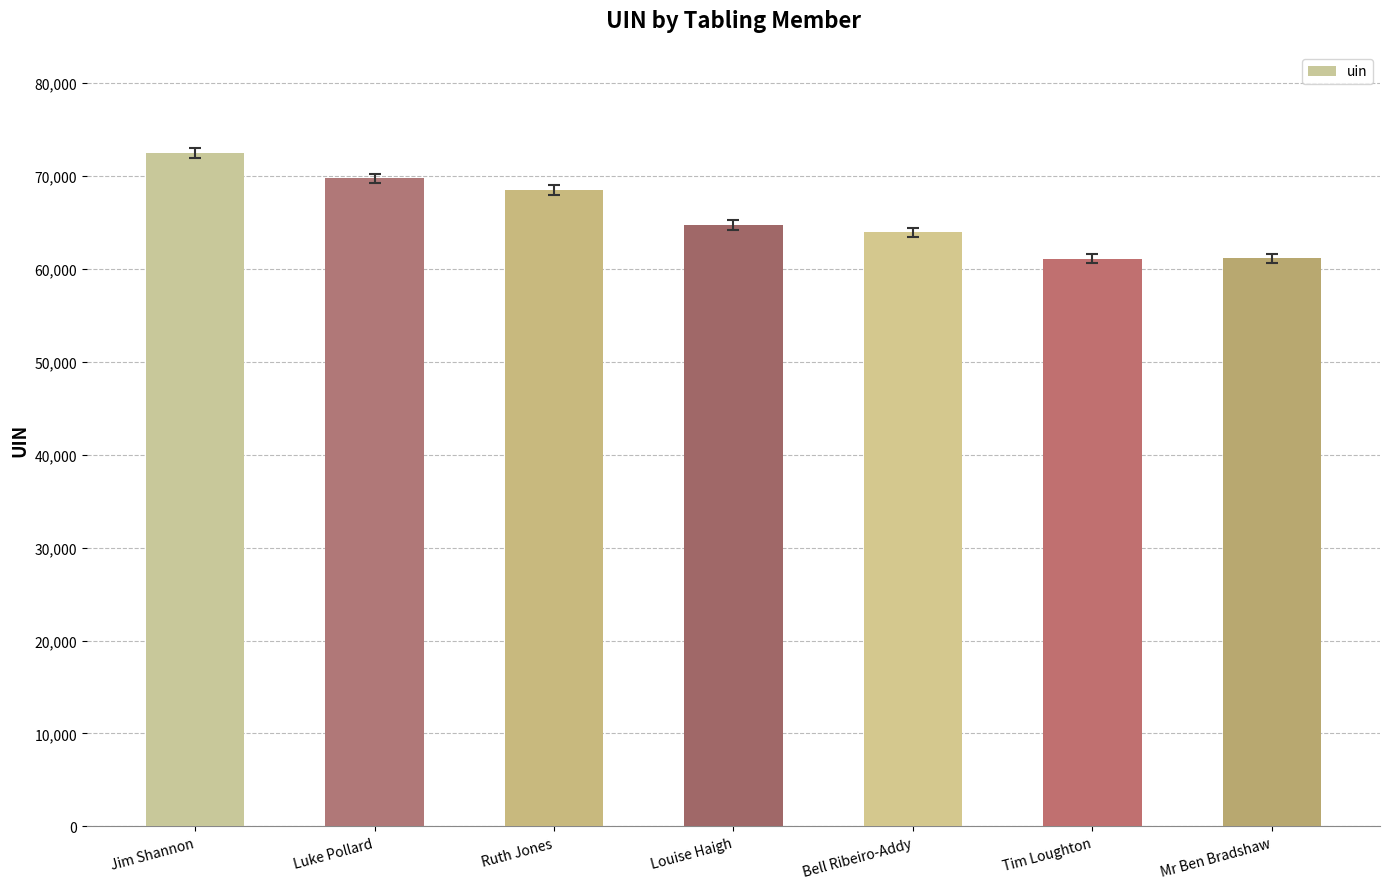

Is it true that the value at Mr Ben Bradshaw is 36941?

False